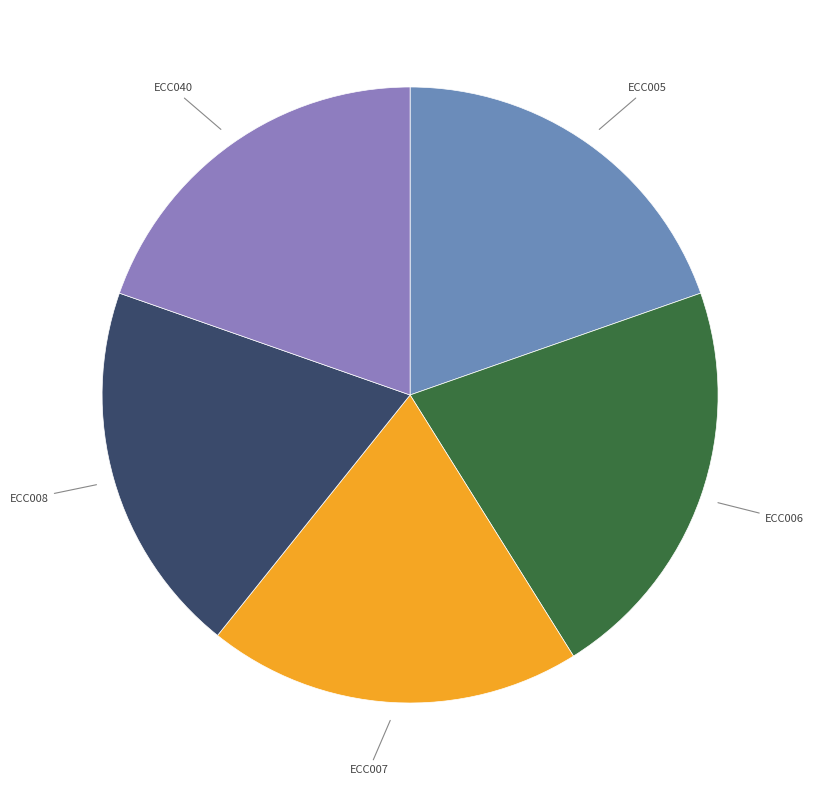

What is the largest slice in the pie chart?

ECC006